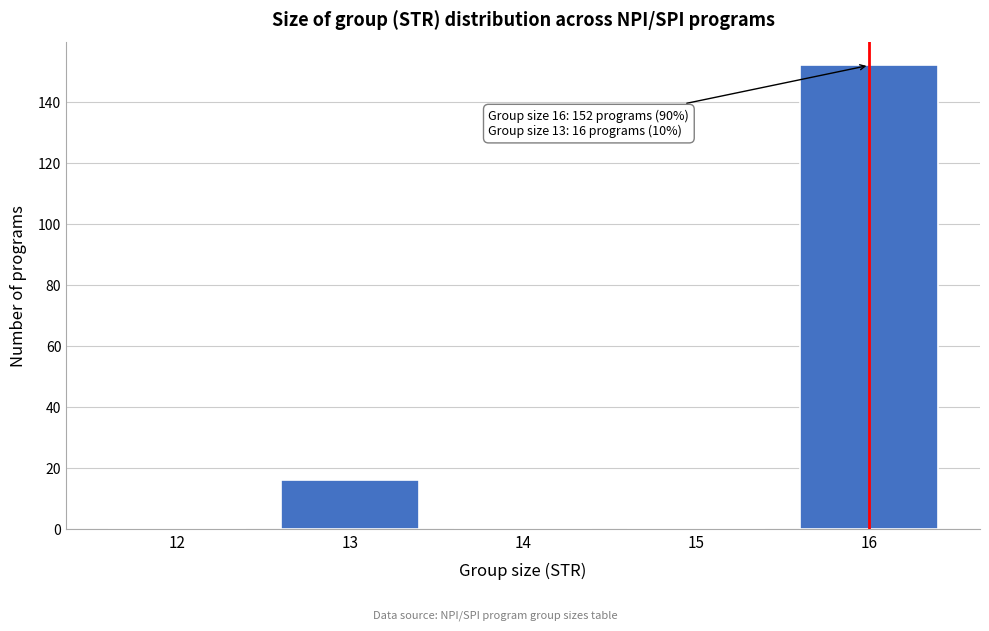

What is the sum of all values?

168